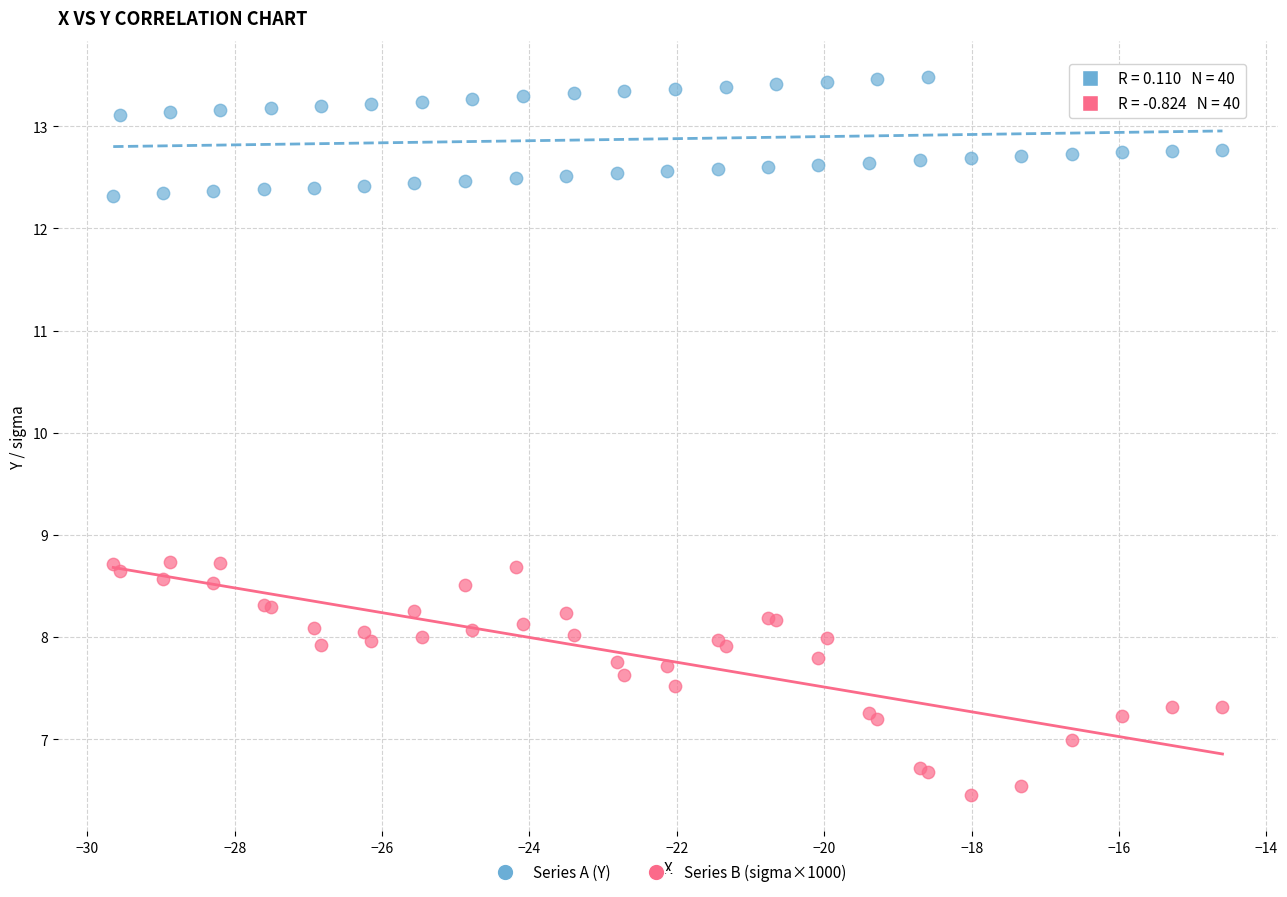

Which series contains the lowest Y value?

Series B (sigma×1000)